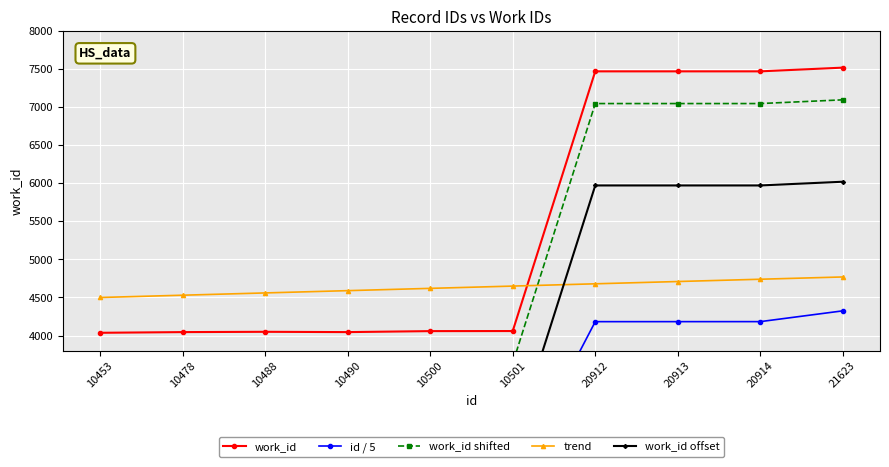

What is the sum of all work_id values?

54233